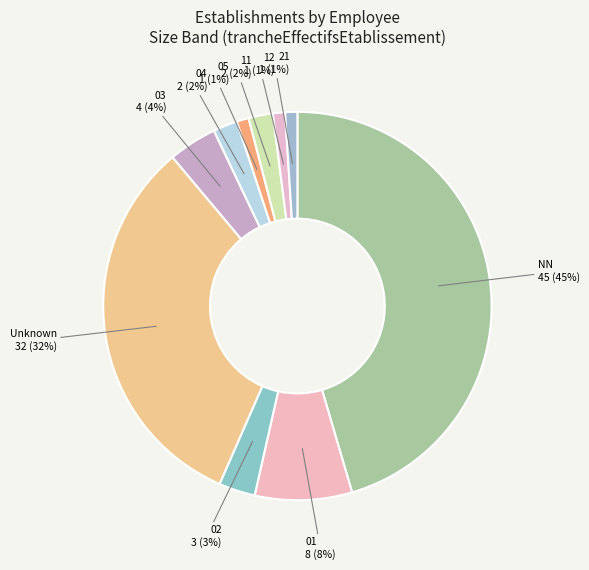

Count the number of slices in the pie.

10